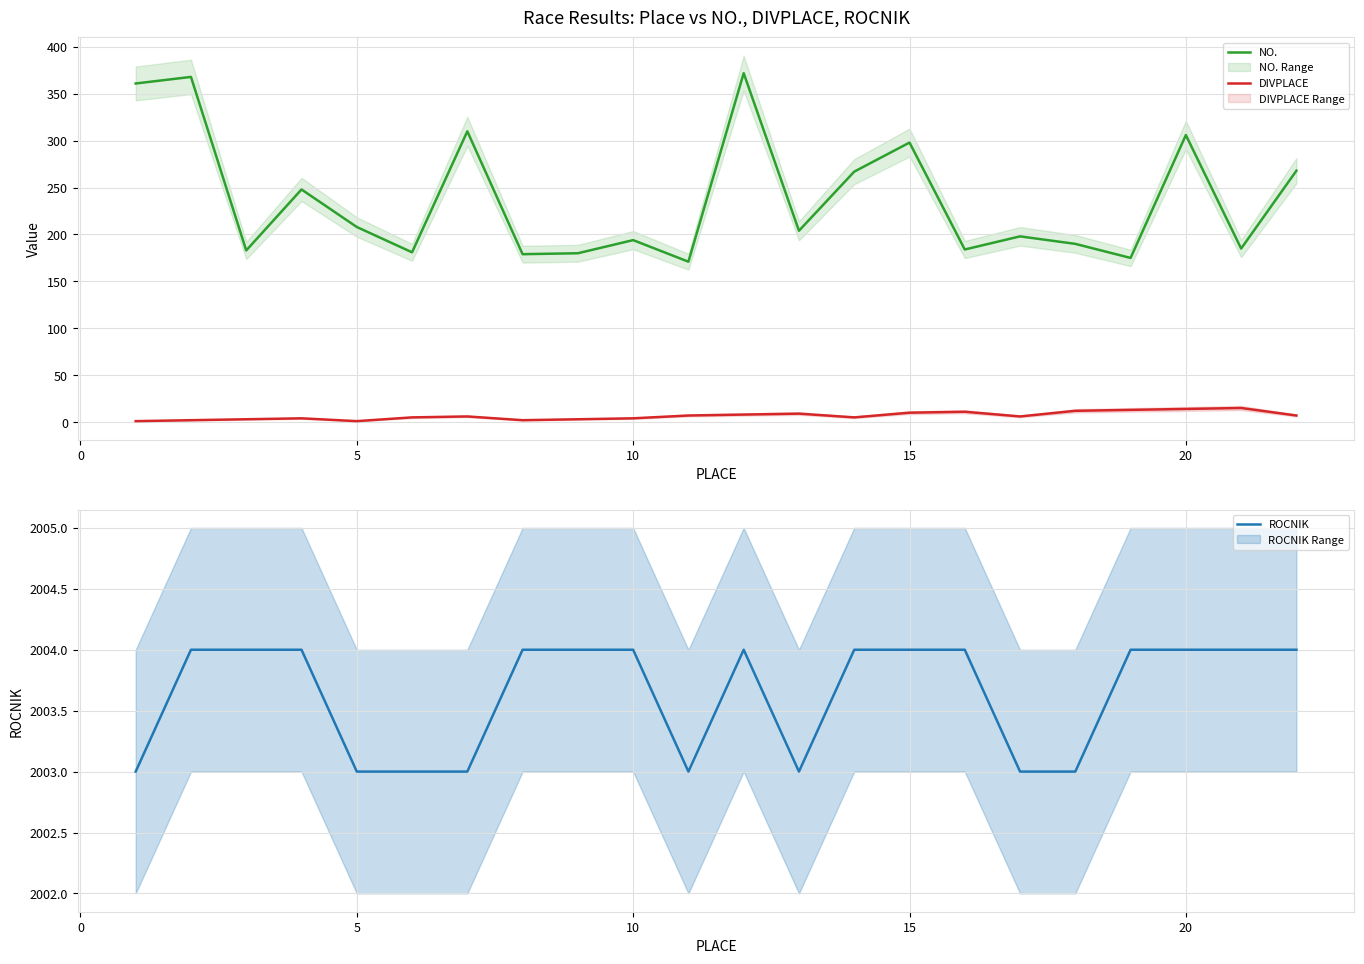

How many lines are shown in the chart?

3